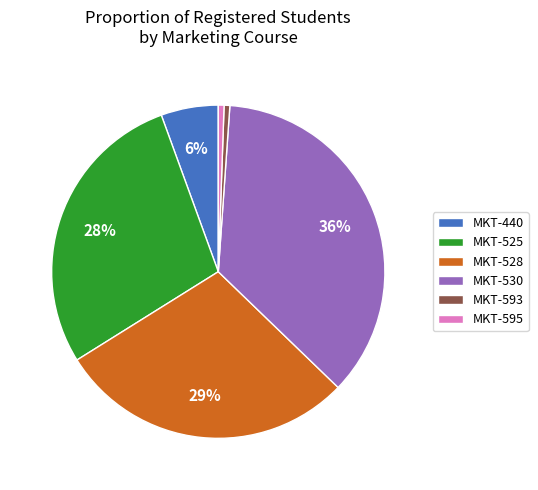

What percentage is the MKT-593 slice, to the nearest percent?

1%